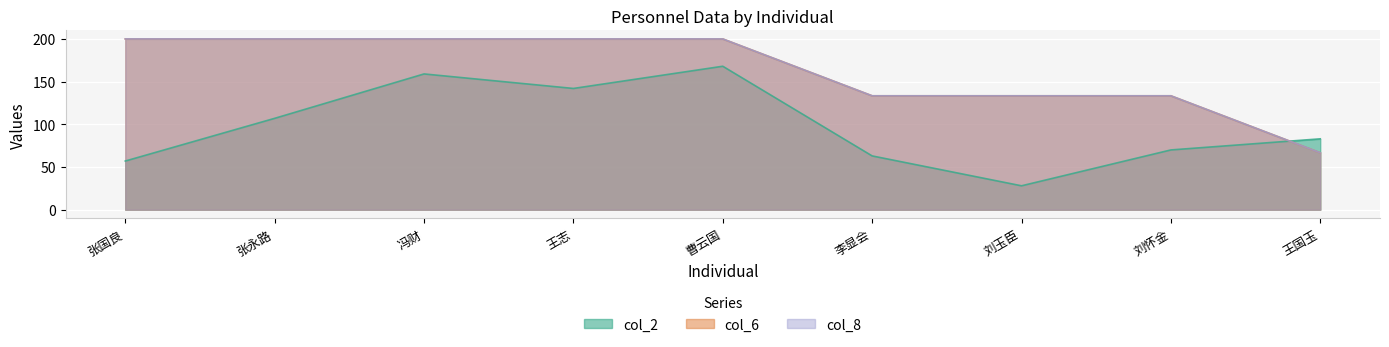

What is the difference between the maximum and second lowest values in the col_6 series?

66.6